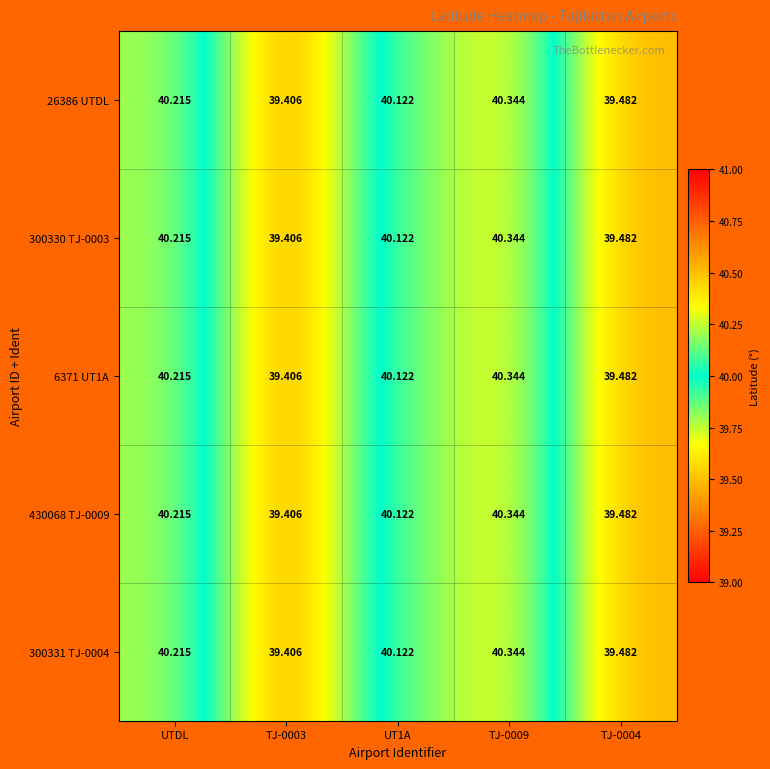

Is the value of 300330 TJ-0003 at TJ-0009 greater than the value of 26386 UTDL at TJ-0003?

Yes